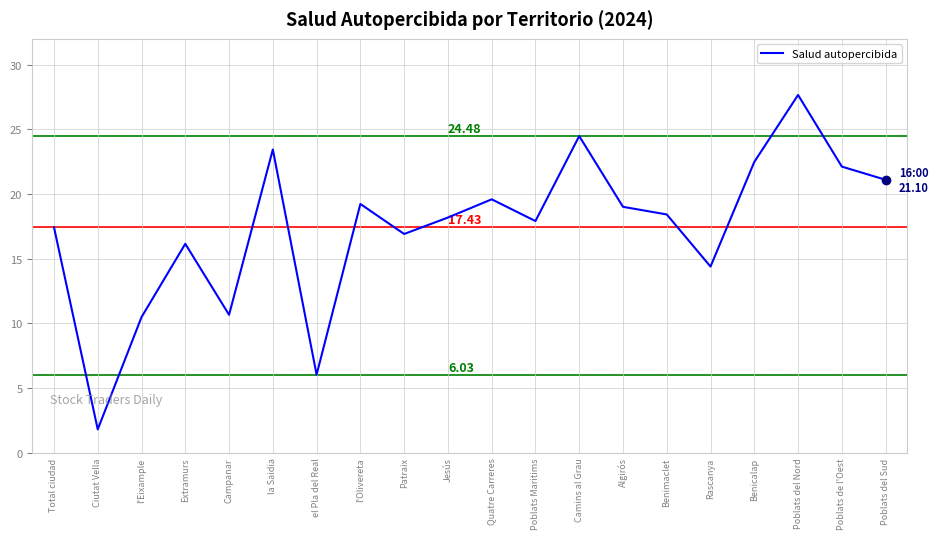

What is the greatest value displayed?

27.7